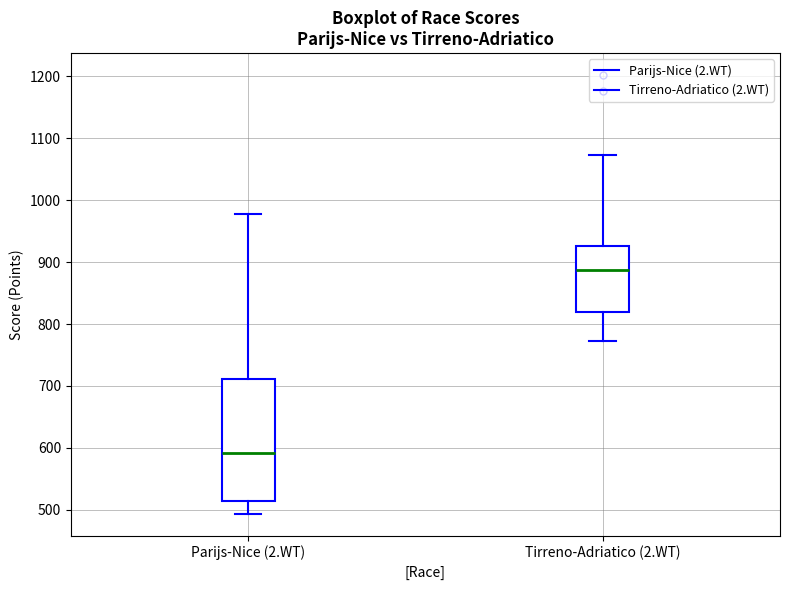

Where is the upper edge of the box for Parijs-Nice (2.WT) on the y-axis? The values are not printed on the chart, so give them approximately, as read against the axis.

710